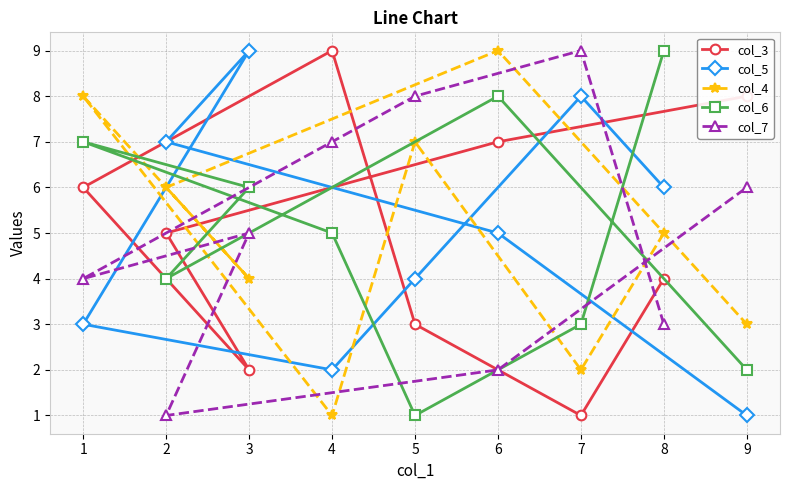

Between 6 and 8, which series saw the biggest shift?

col_4